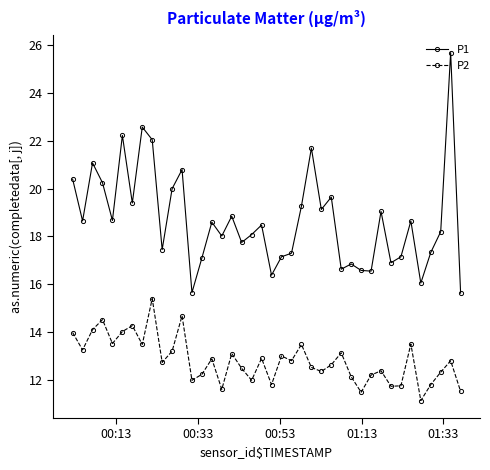

True or false: P2 has more than 1 points higher than both neighbors.

True